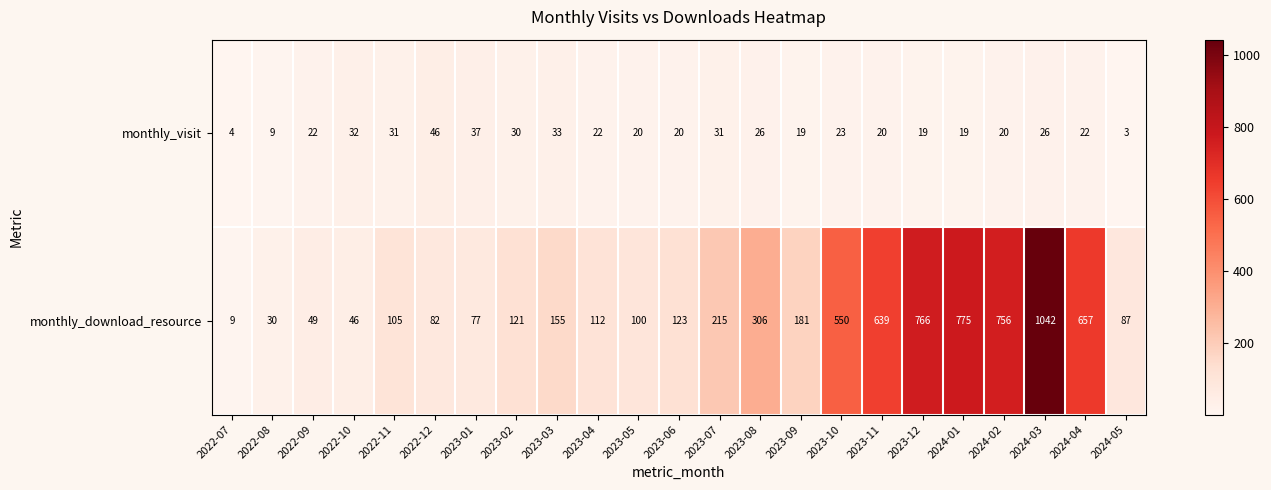

List the series in order of their peak value, lowest first.

monthly_visit, monthly_download_resource